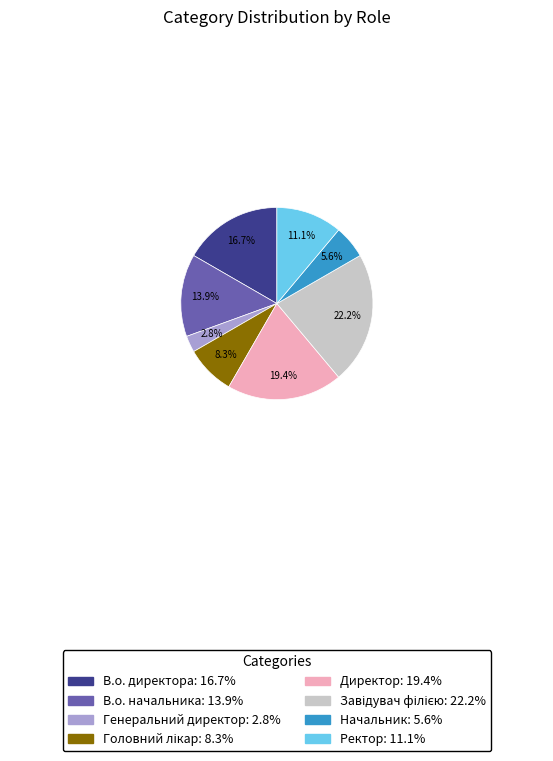

What percentage do Генеральний директор and Директор together represent?

22.2%